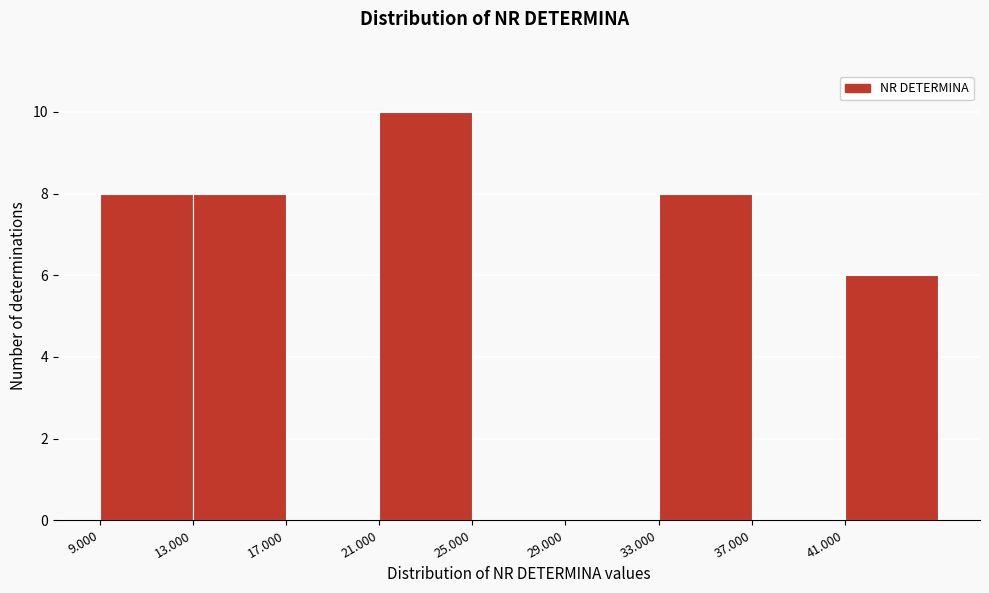

Reading left to right, extract all data points from this chart.

9.000=8	13.000=8	17.000=0	21.000=10	25.000=0	29.000=0	33.000=8	37.000=0	41.000=6